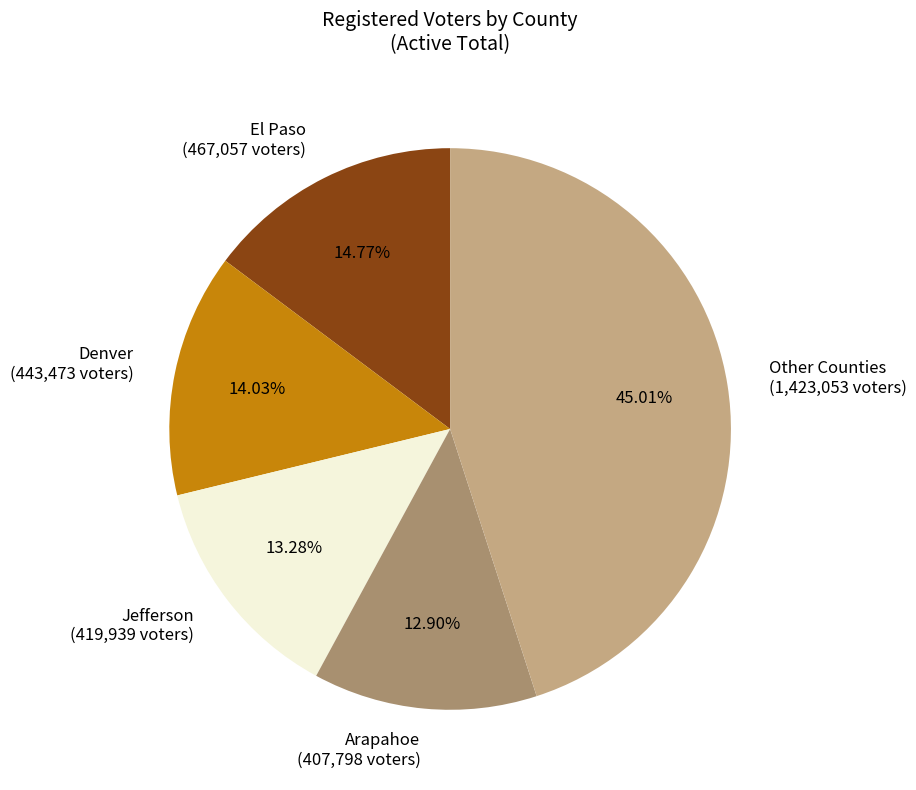

Is the sum of Arapahoe and Denver greater than half?

No